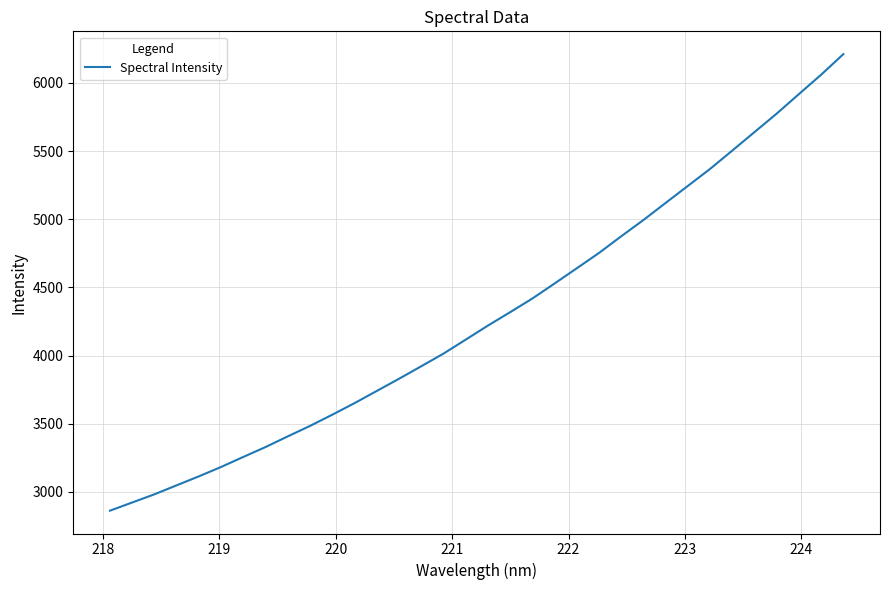

What is the minimum value shown in the chart?

2862.9